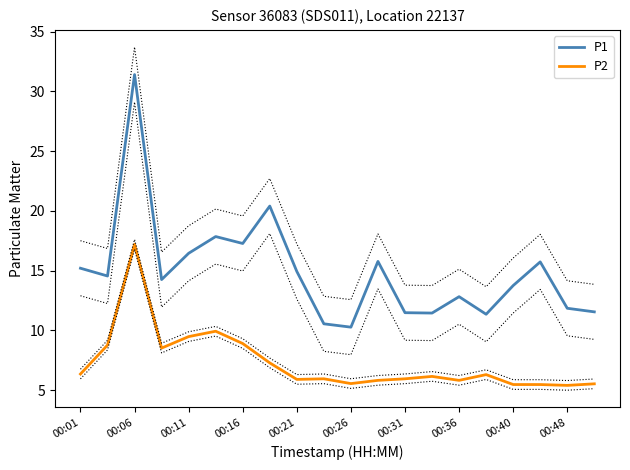

What is the difference between the maximum and minimum values in the P1 series?

21.1